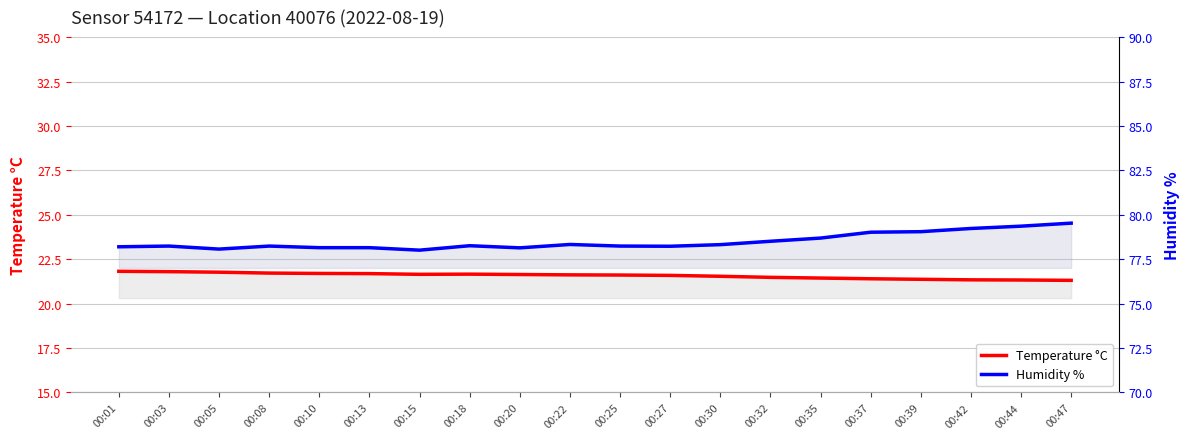

Reading left to right, transcribe all the data shown in this chart.

Temperature °C: 21.8	21.8	21.8	21.7	21.7	21.7	21.6	21.7	21.6	21.6	21.6	21.6	21.5	21.5	21.4	21.4	21.4	21.3	21.3	21.3
Humidity %: 78.2	78.2	78.1	78.2	78.2	78.2	78.0	78.3	78.1	78.3	78.2	78.2	78.3	78.5	78.7	79.0	79.0	79.2	79.4	79.5